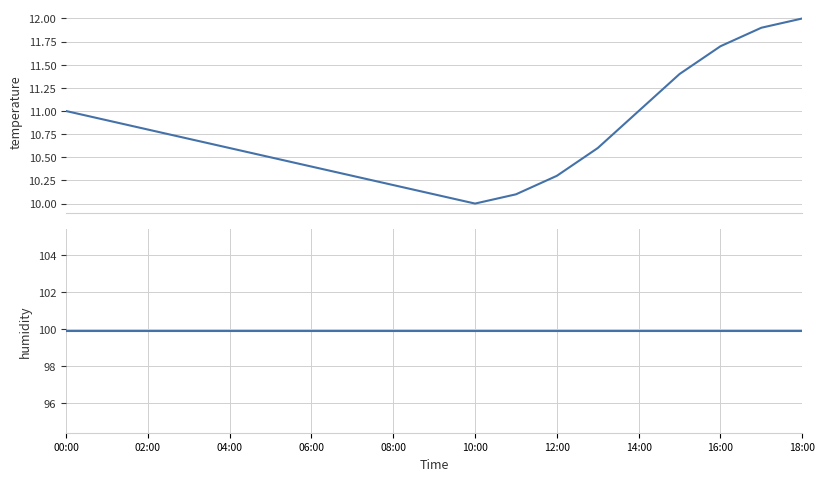

Which has a higher value, 18:00 or 10:00?

18:00